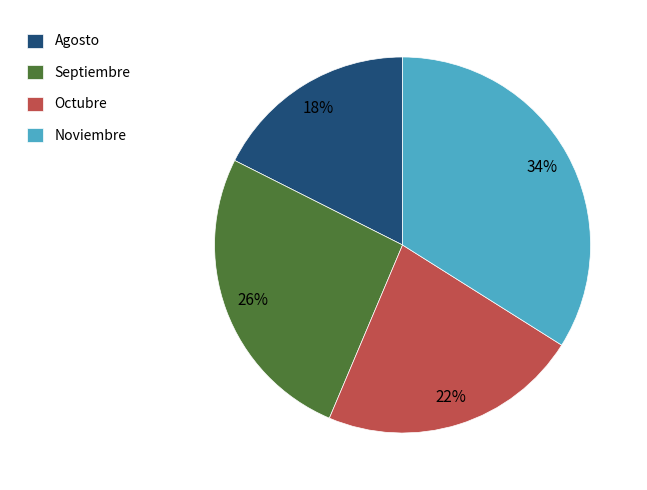

Count the number of slices in the pie.

4